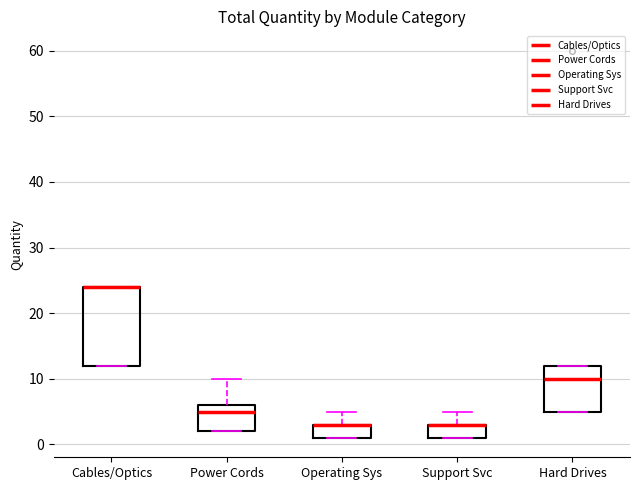

Where is the upper edge of the box for Cables/Optics on the y-axis? The values are not printed on the chart, so give them approximately, as read against the axis.

24